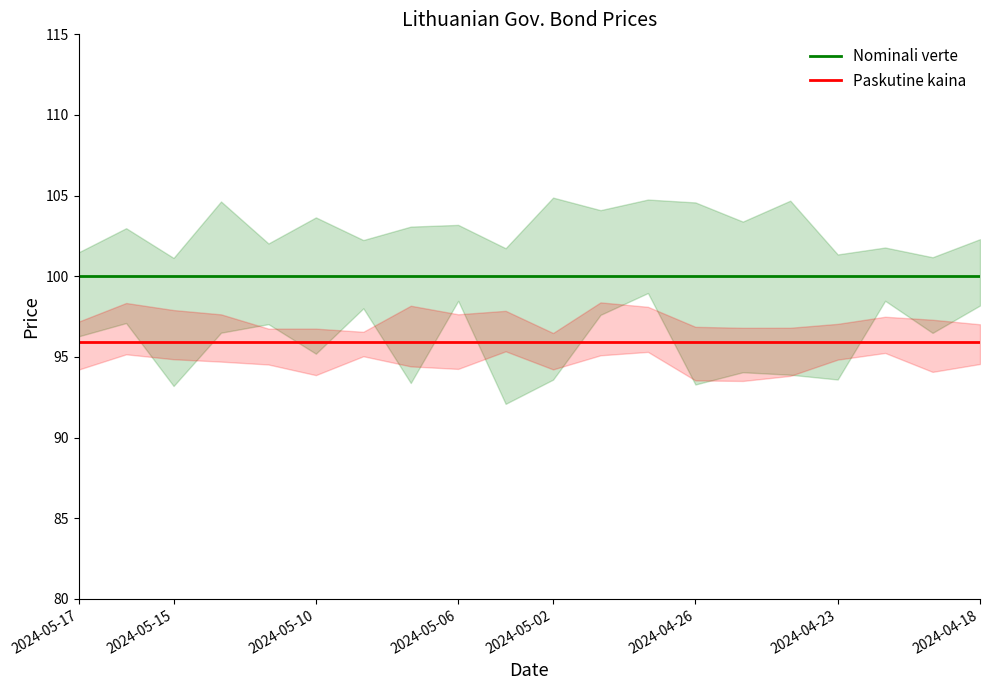

What is the spread (max minus min) of values at 18?

4.1